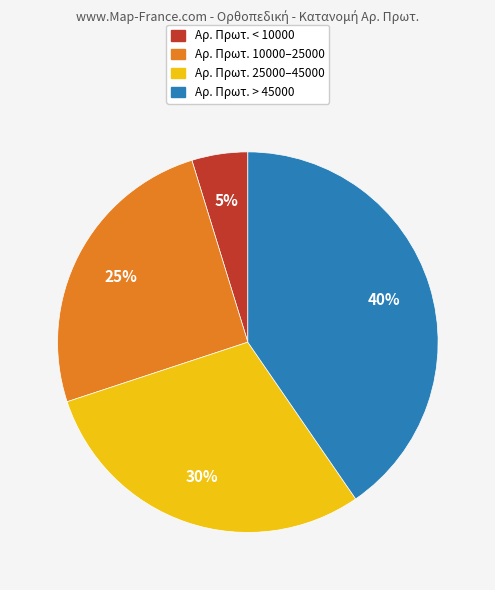

To the nearest percent, what is the average slice percentage?

25%